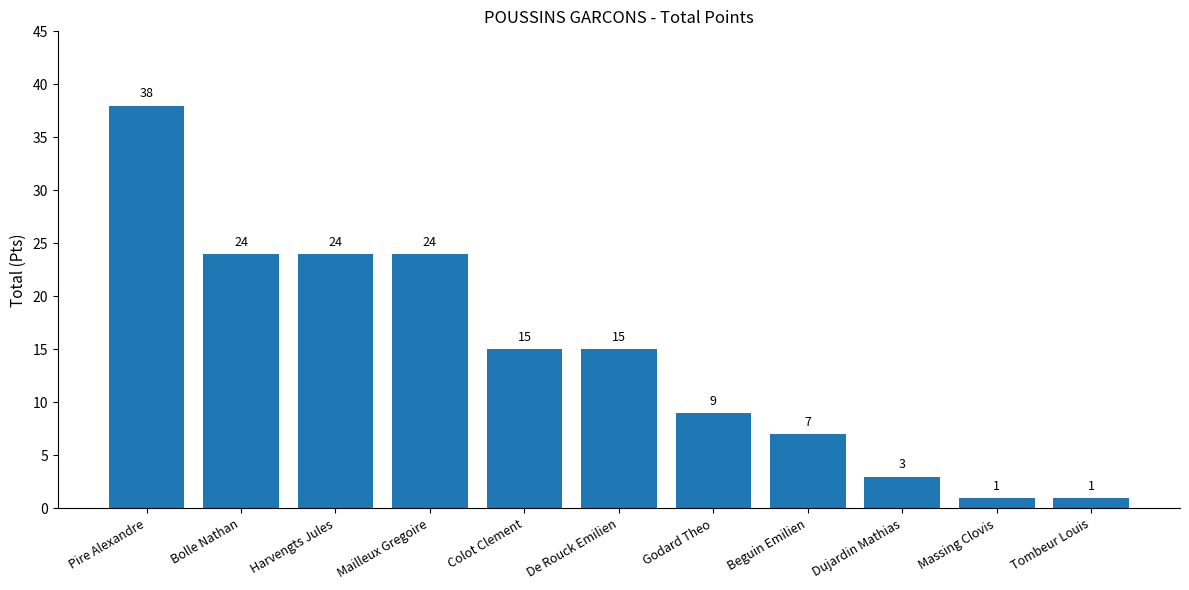

True or false: the data shows 13 at Mailleux Gregoire.

False